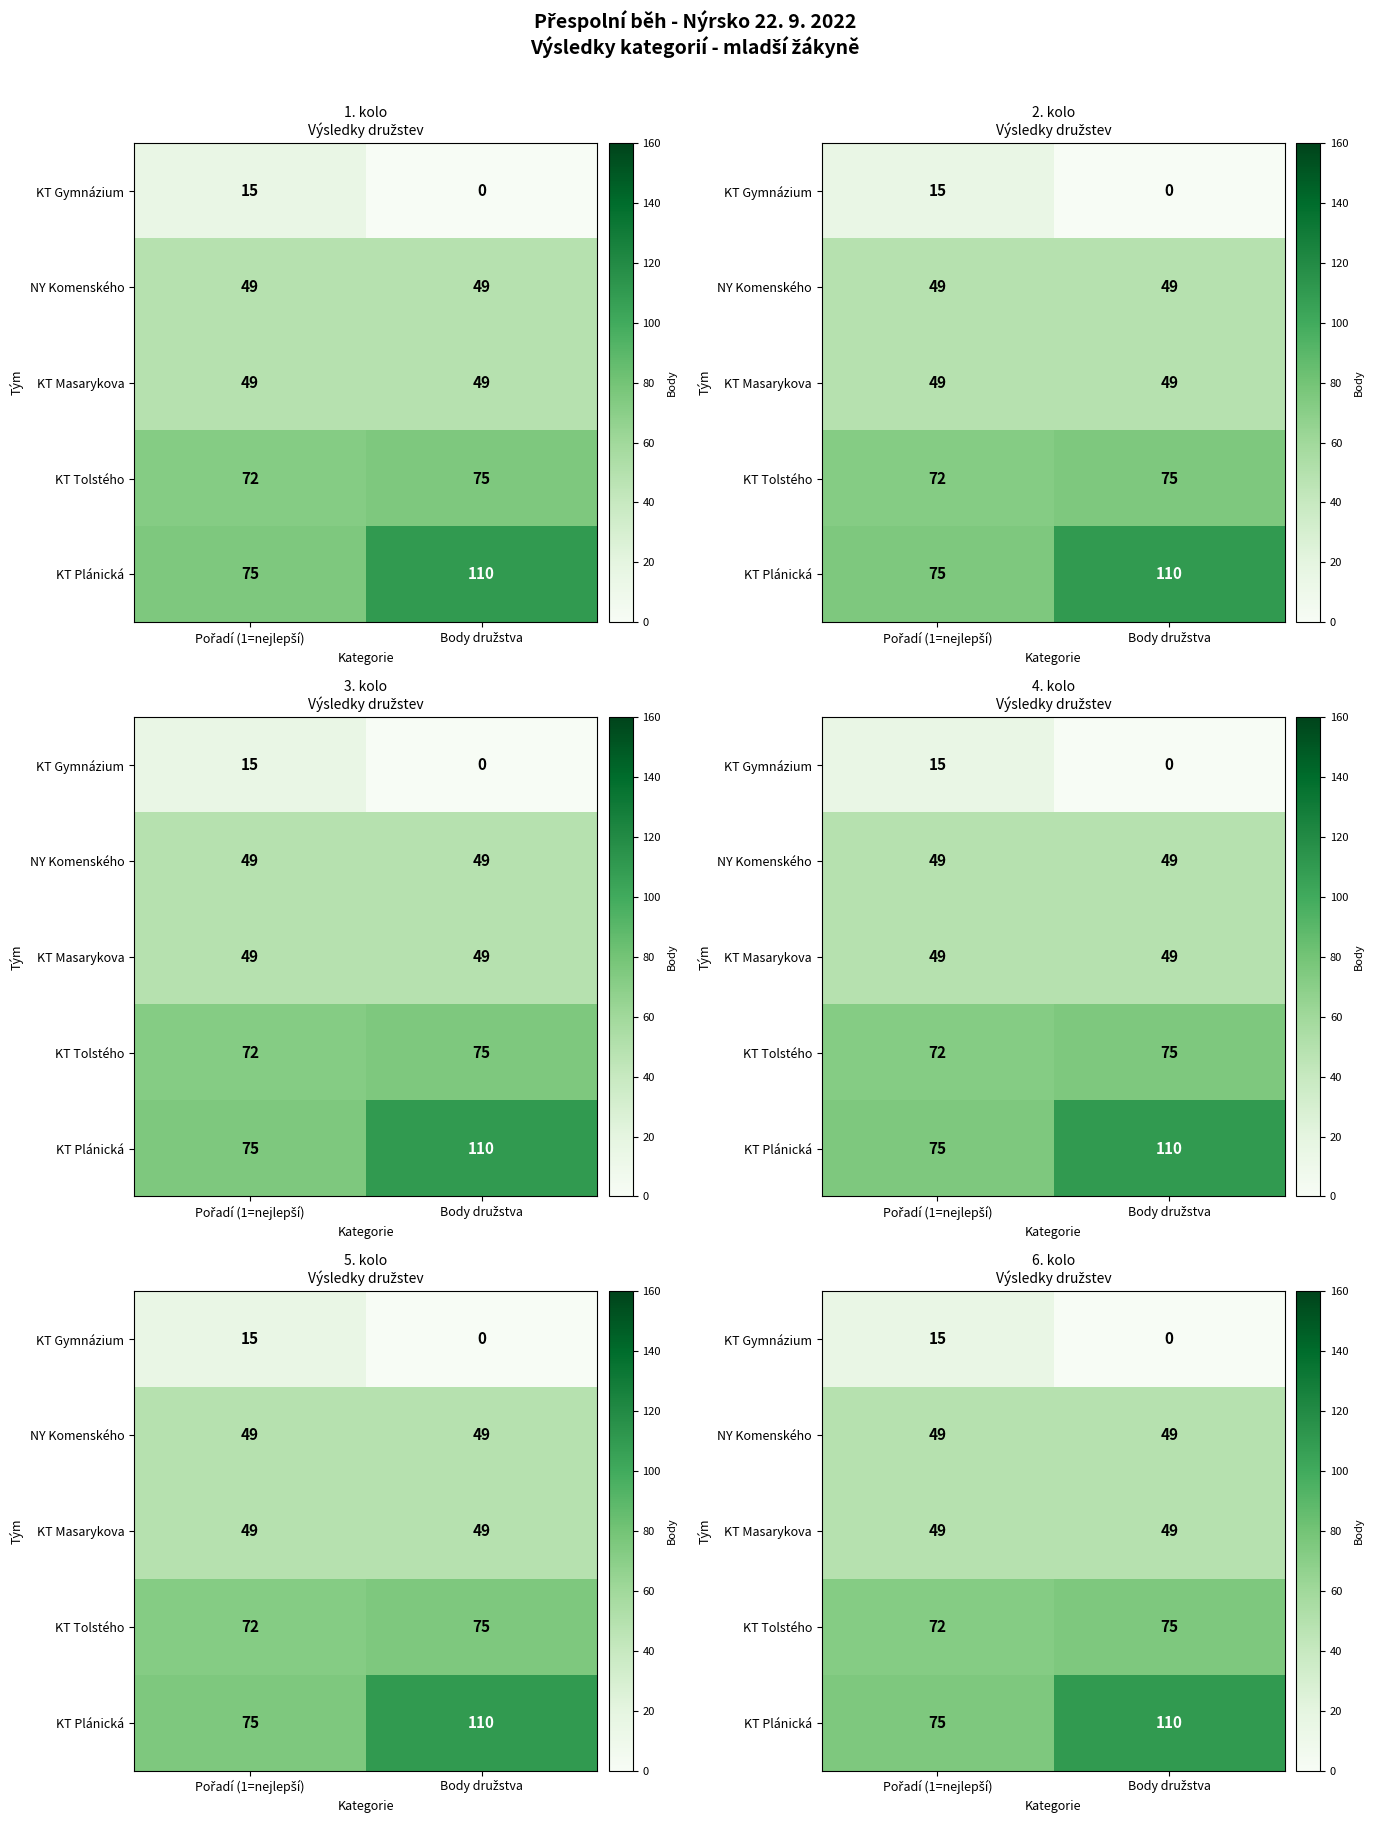

The value of KT Tolstého at Pořadí (1=nejlepší) is 120. True or false?

False